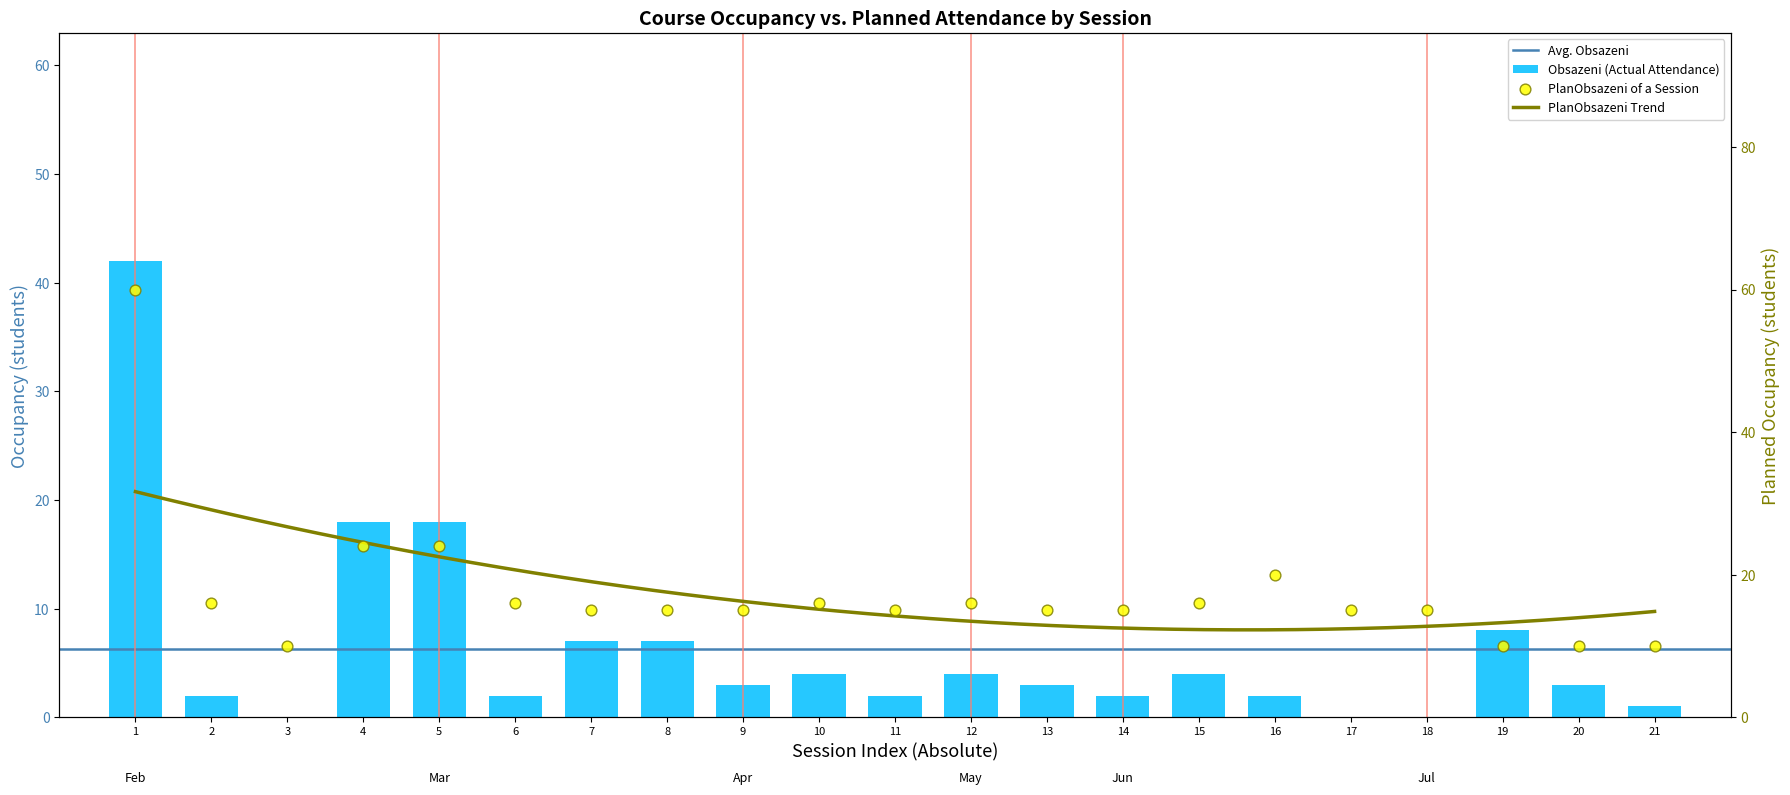

Which series has the largest total across all categories?

planObsazeni